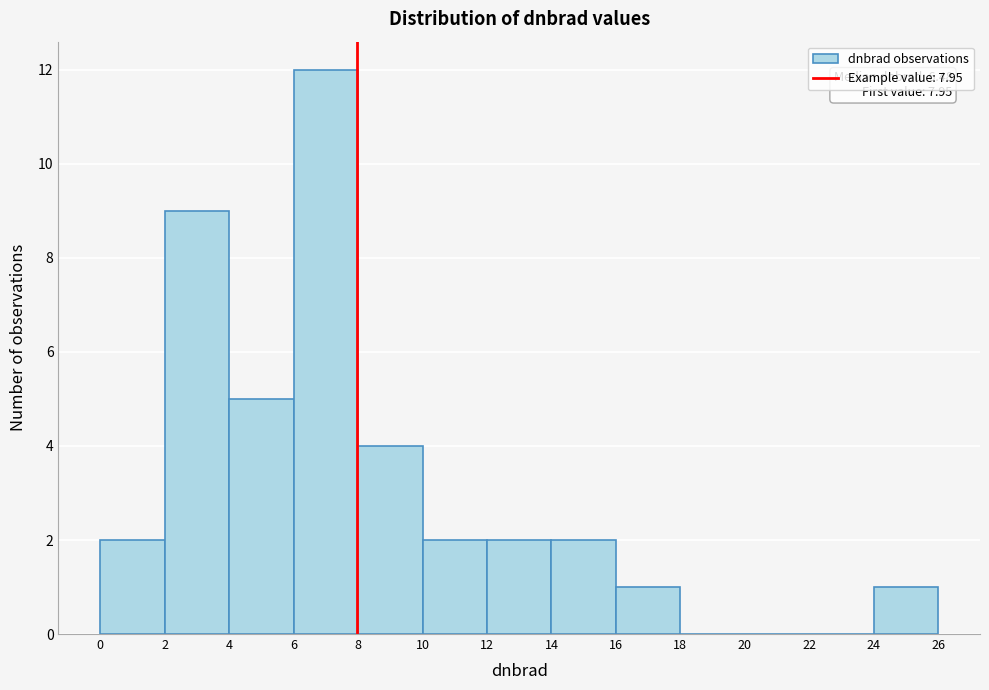

Over which range of the x-axis is the bar tallest?

6 to 8